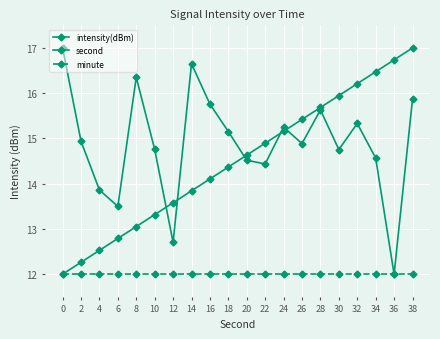

How many data points in second are less than 14?

8